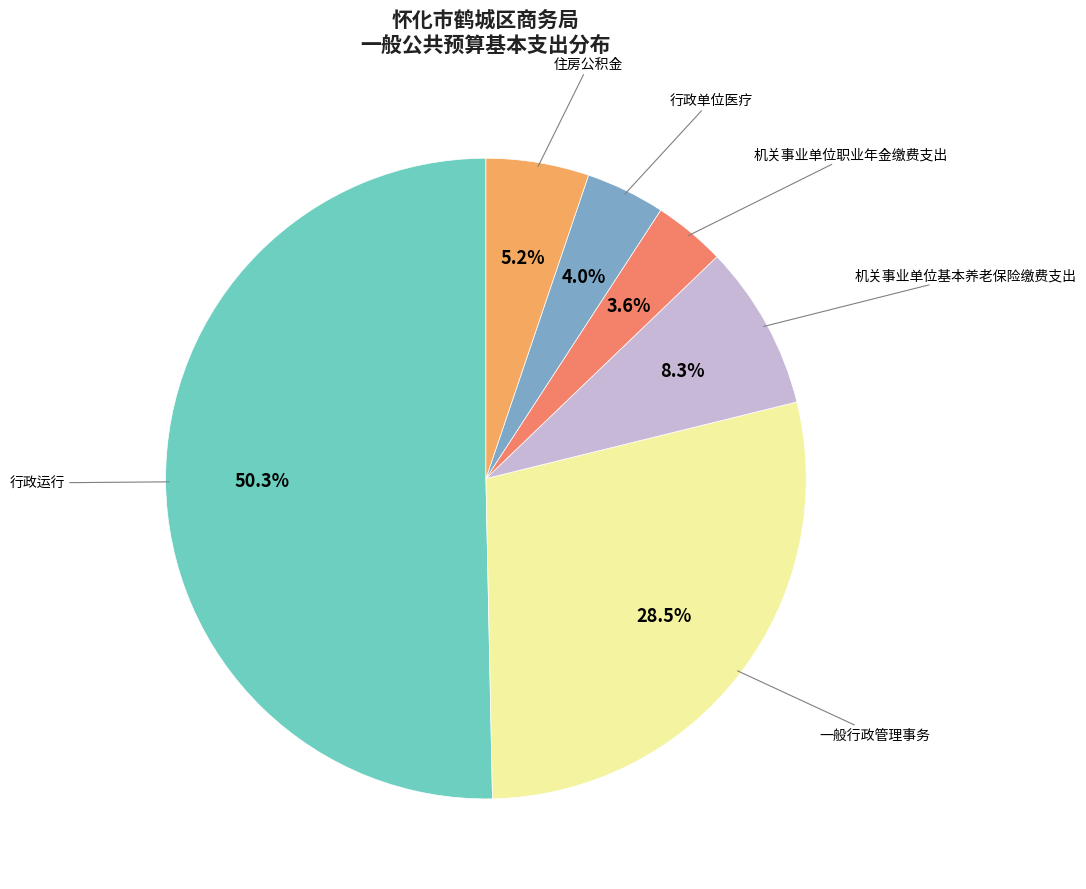

What percentage is NOT represented by 机关事业单位基本养老保险缴费支出?

91.7%